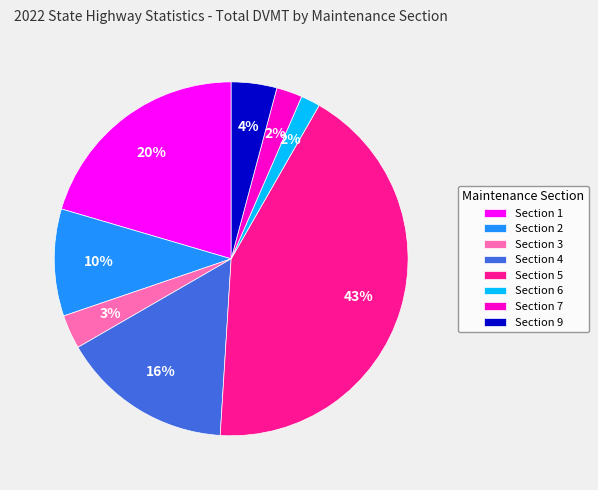

To the nearest percent, what portion does Section 7 represent?

2%